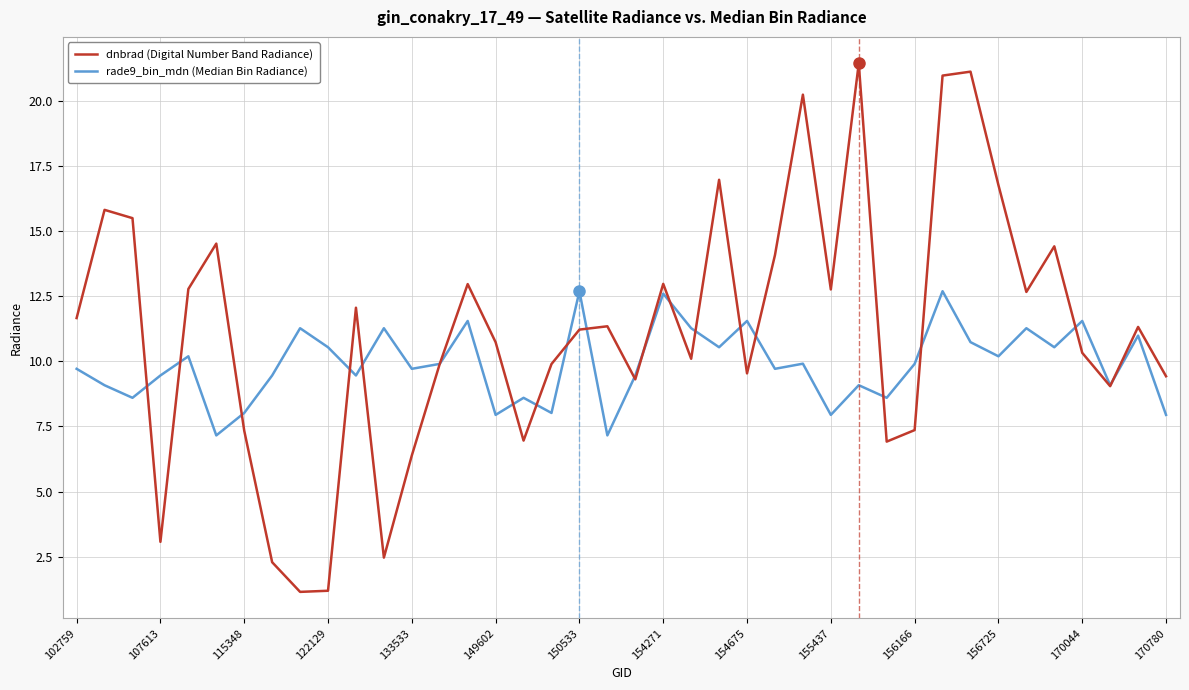

In rade9_bin_mdn (Median Bin Radiance), how many points are higher than both neighbors (excluding endpoints)?

14